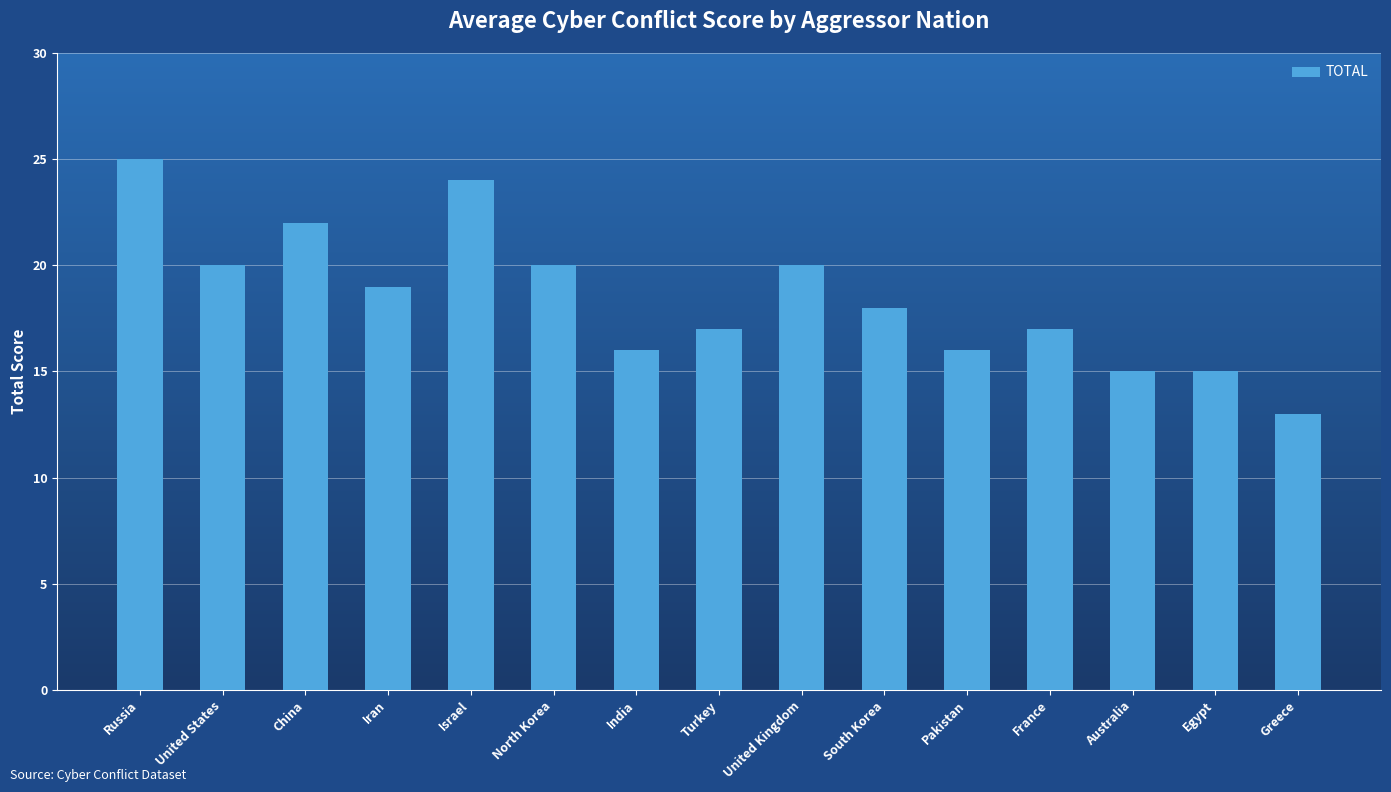

The value at France is 17. True or false?

True